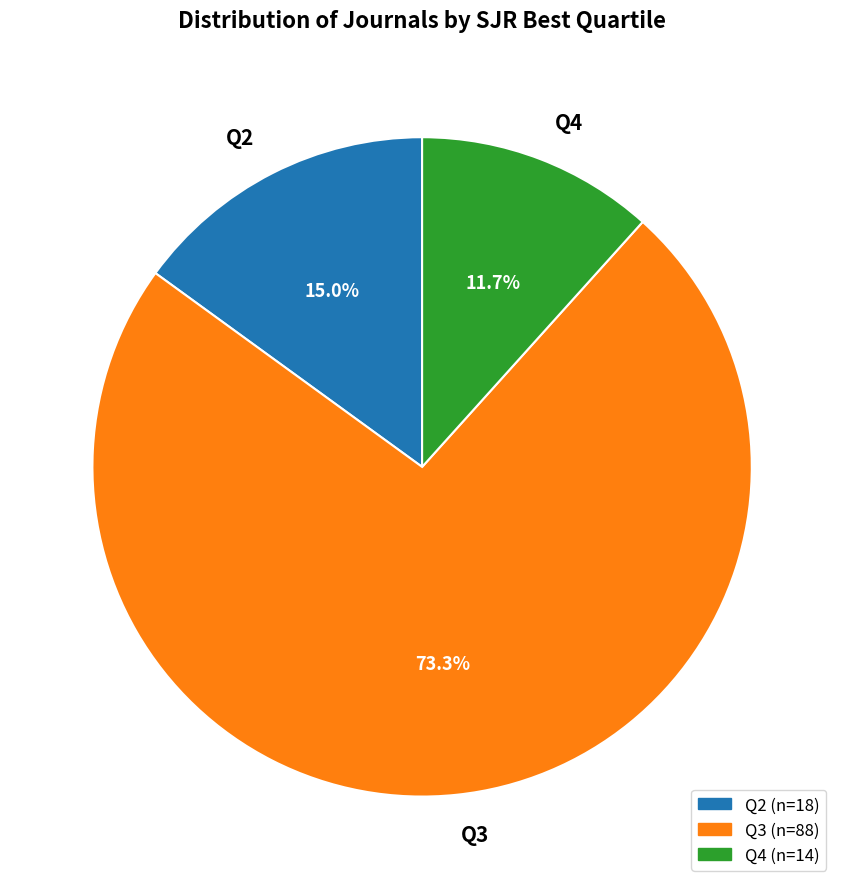

What is the majority slice?

Q3